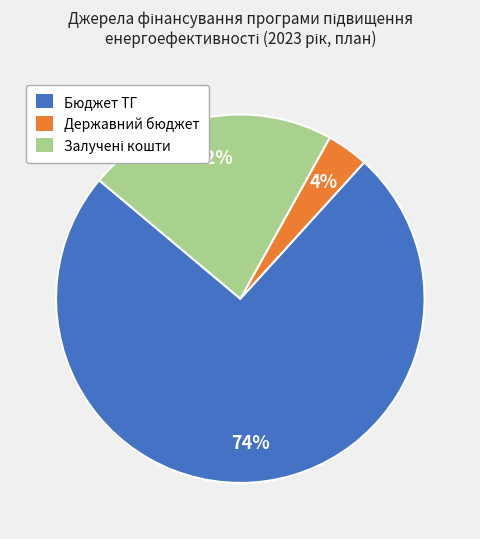

How many slices are in this pie chart?

3